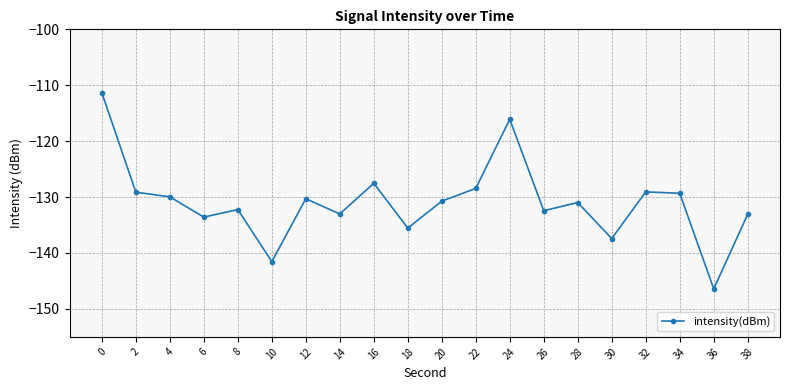

Is it true that the value at 20 is -130.7?

True